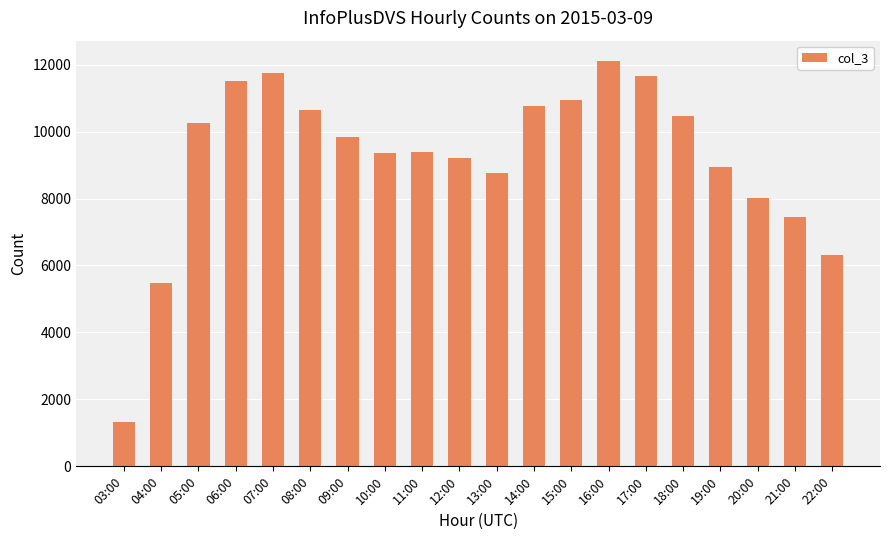

The value at 07:00 is 18326. True or false?

False